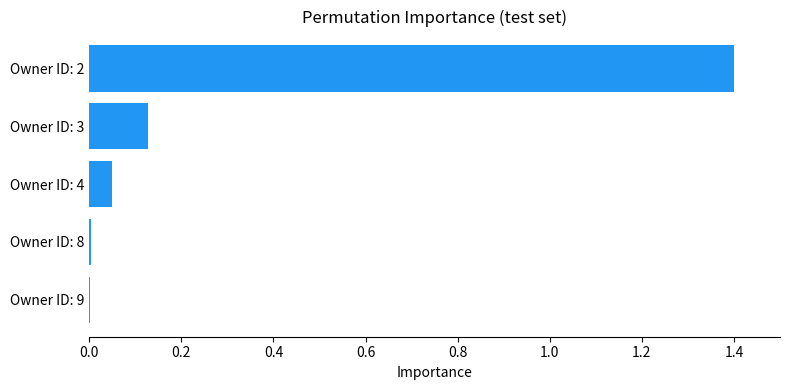

The value at Owner ID: 8 is 0.0. True or false?

True